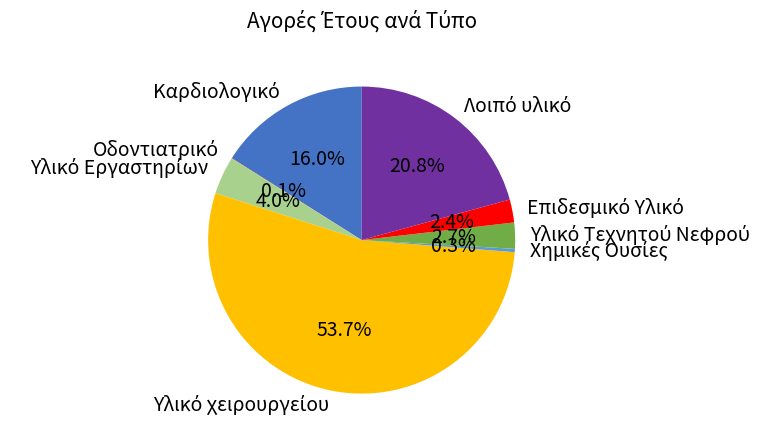

Is there any slice that represents more than half of the pie?

Yes